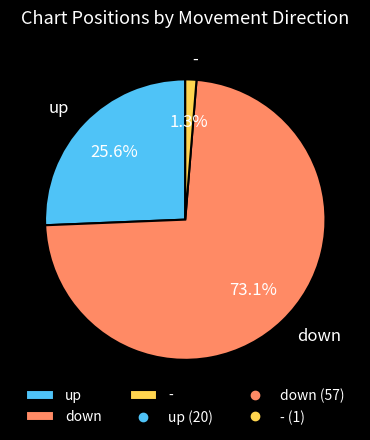

What percentage is NOT represented by -?

98.7%